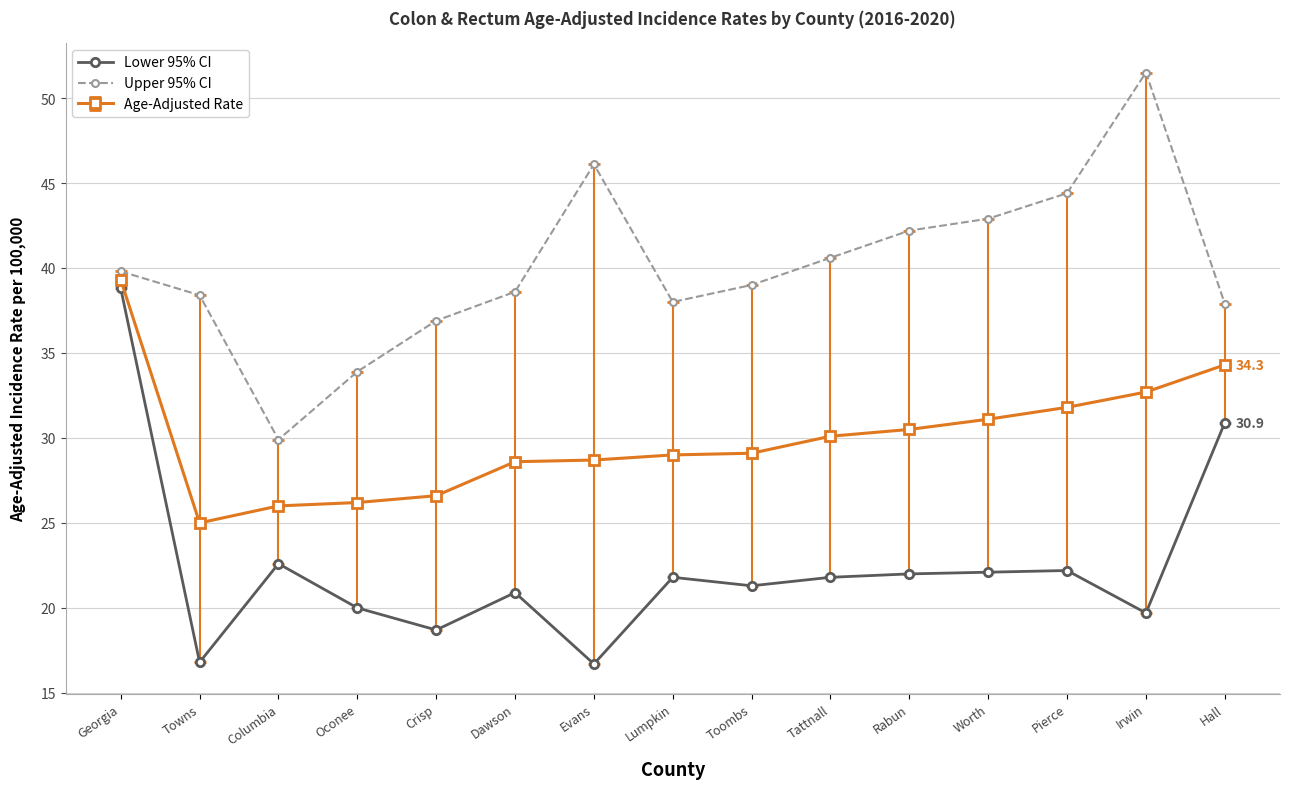

Count the number of categories in the chart.

15